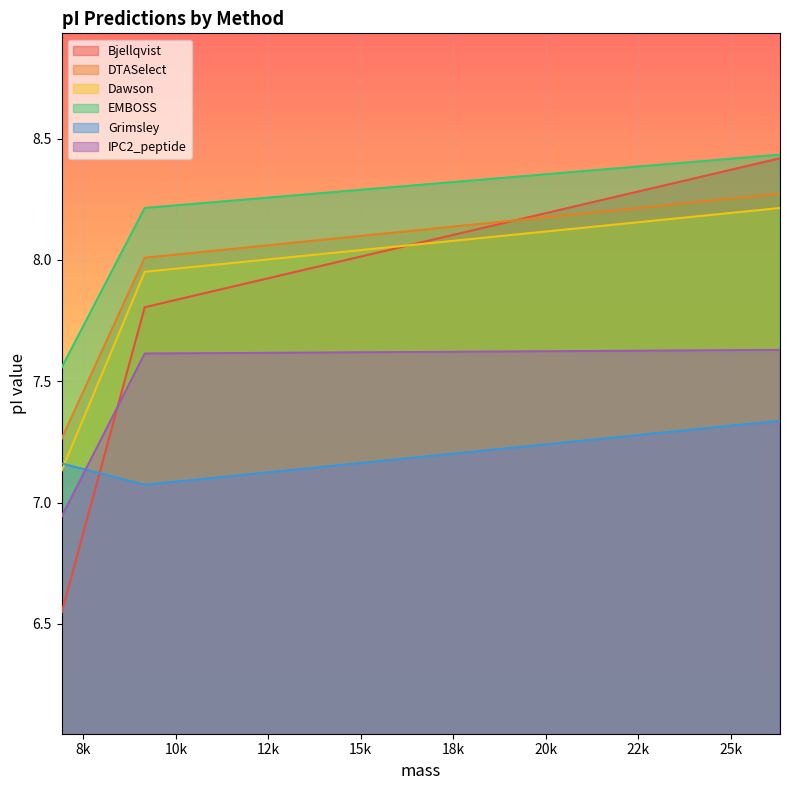

What is the difference between the maximum and minimum values in the DTASelect series?

1.0